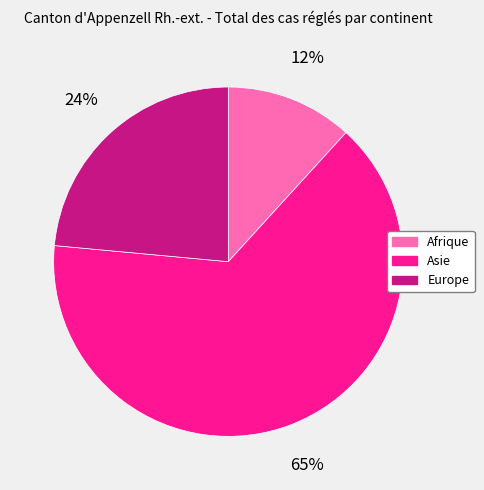

Is it true that Europe is 34% of the pie?

False